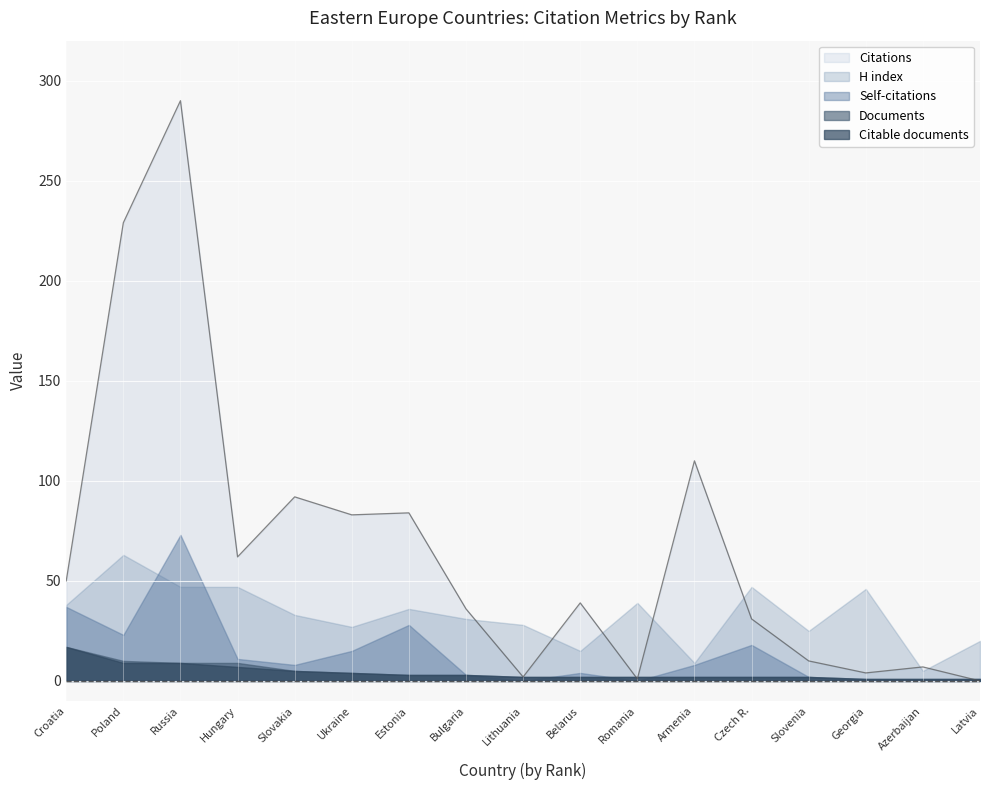

Which series has the largest range (max minus min)?

Citations